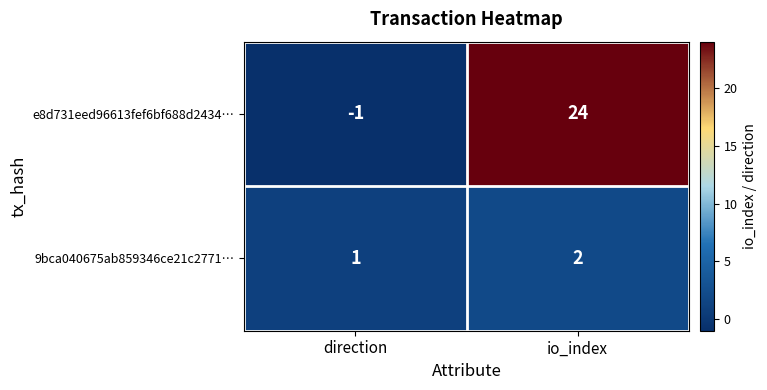

What is the sum of all 9bca040675ab859346ce21c2771… values?

3